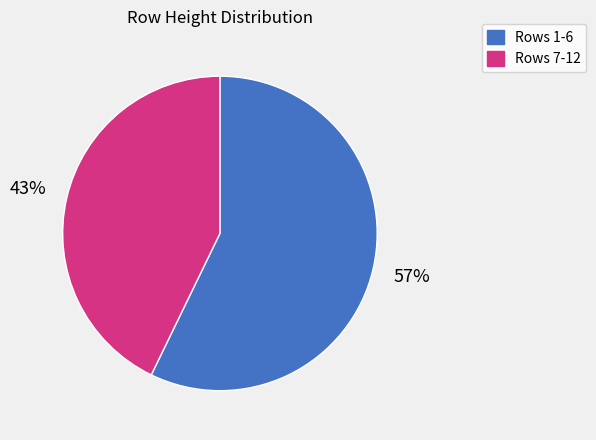

True or false: Rows 1-6 accounts for 57% of the total.

True